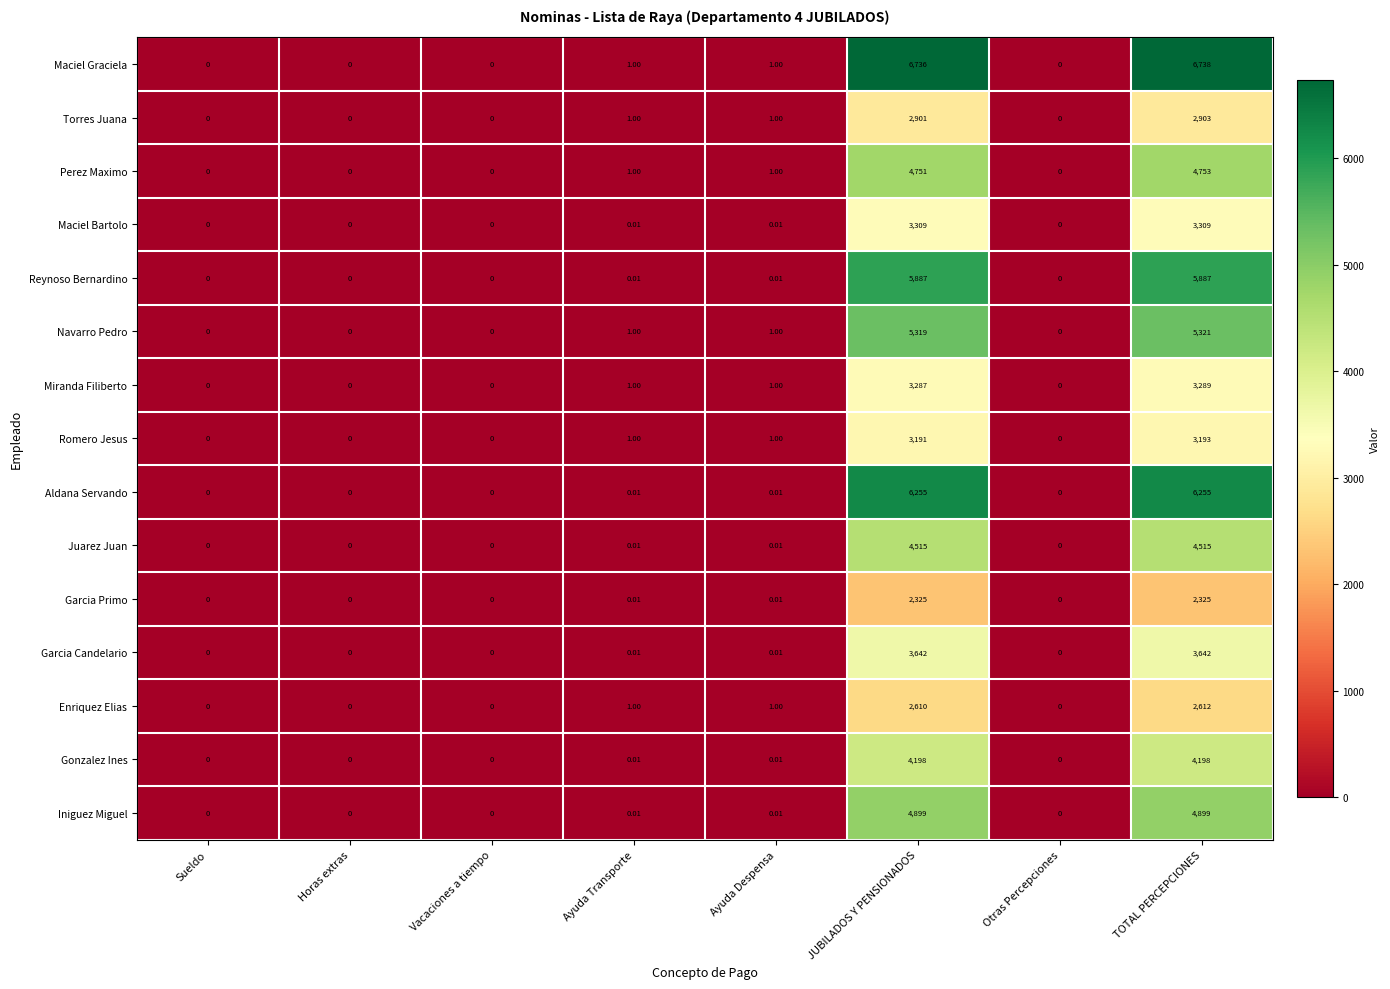

Which series has the largest range (max minus min)?

Maciel Graciela